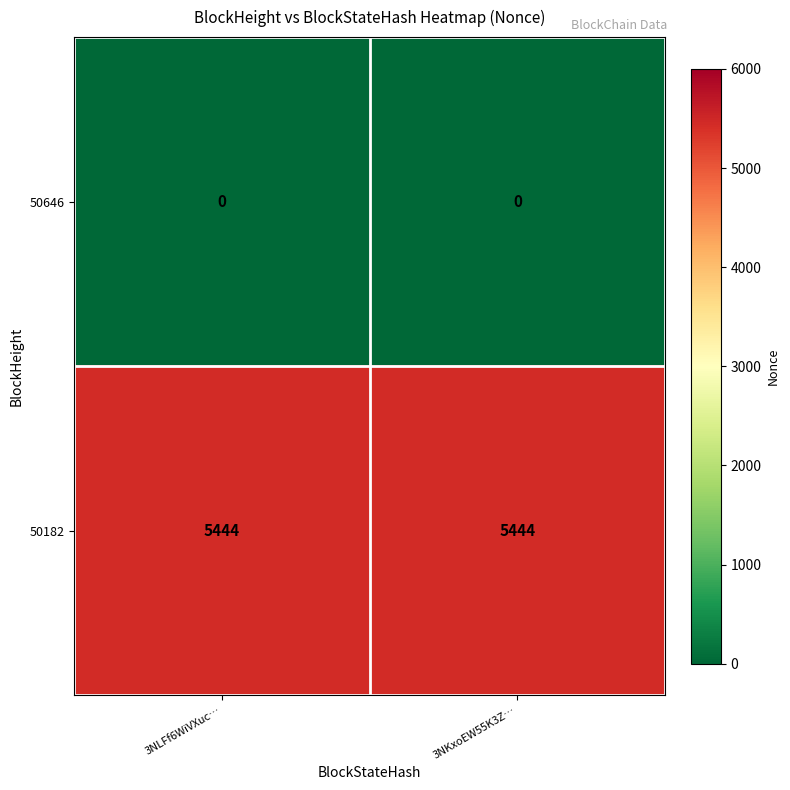

What is the spread (max minus min) of values at 3NKxoEW55K3Z…?

5444